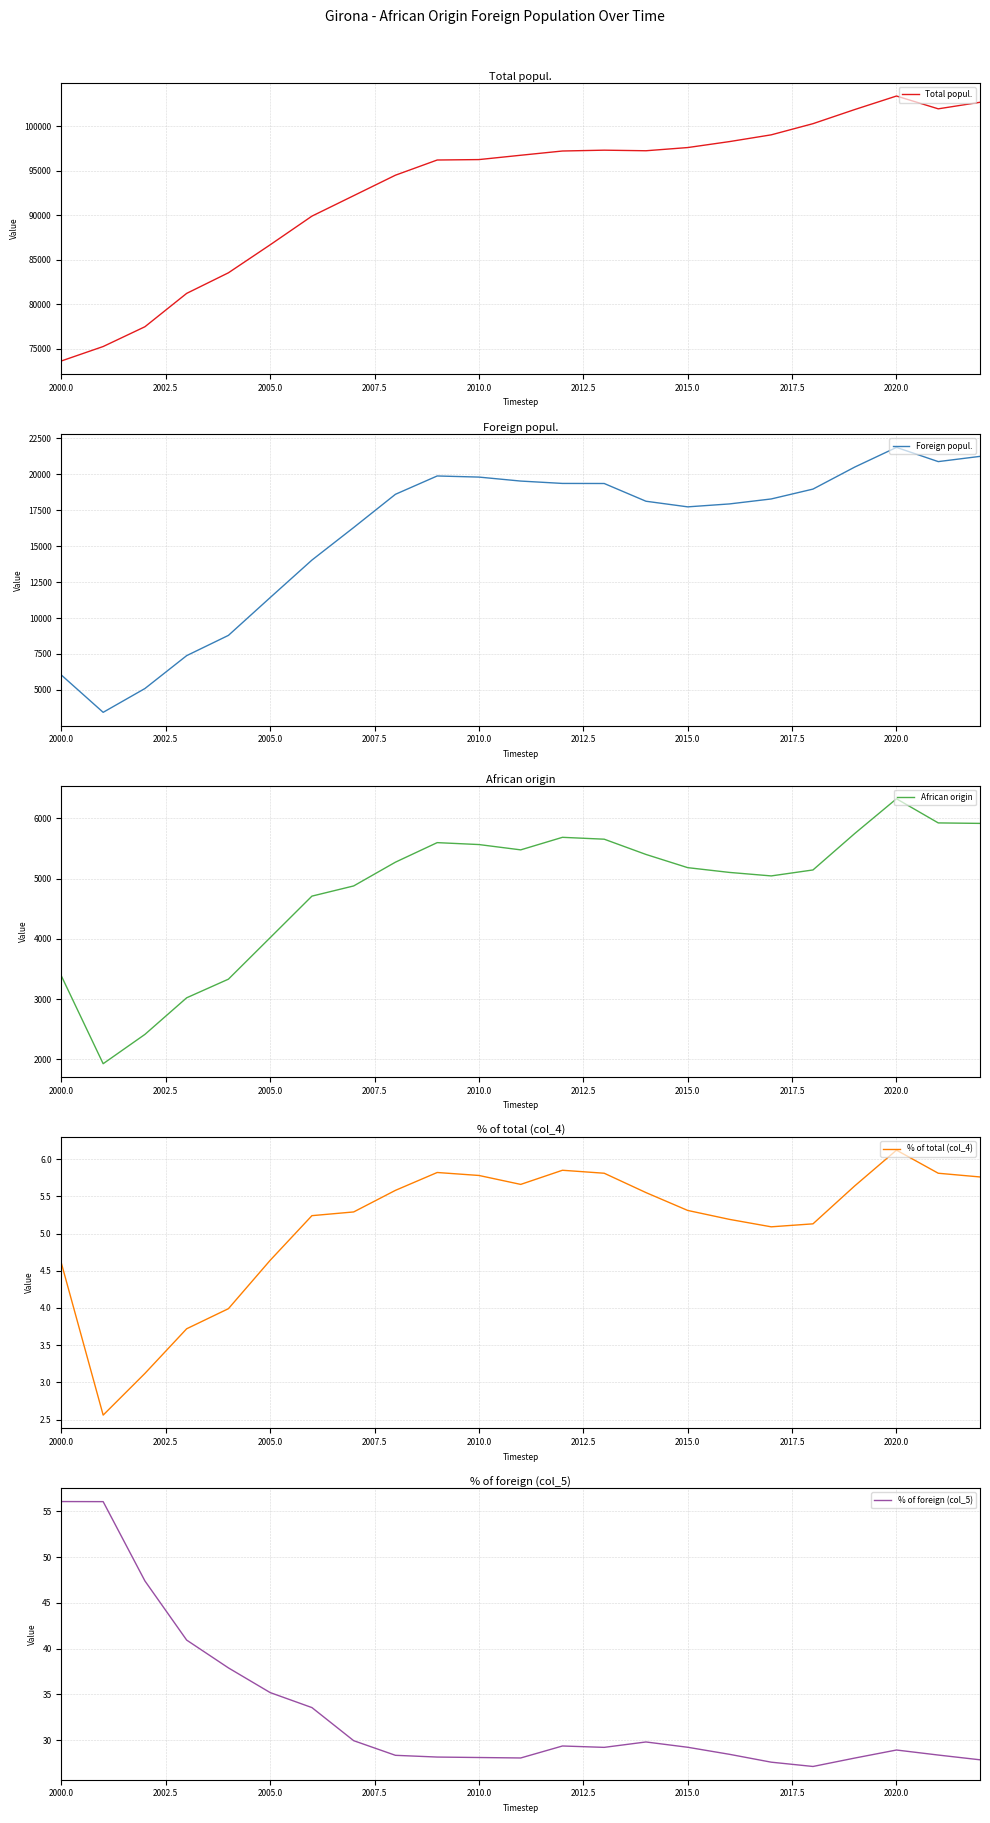

What is the lowest value of the Total popul. series?

73637